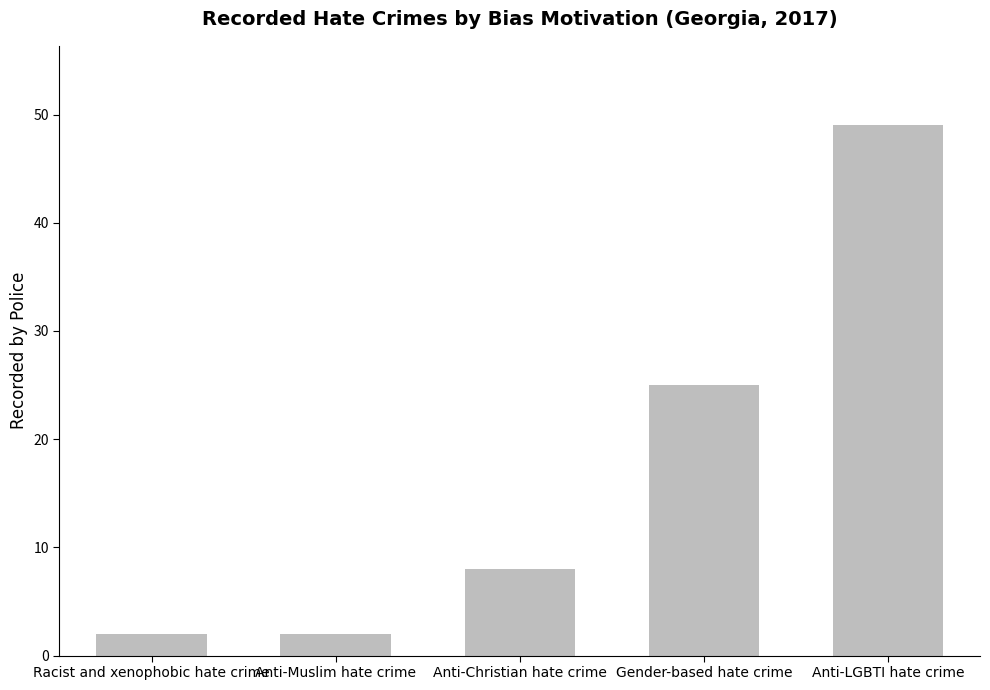

What is the greatest value displayed?

49